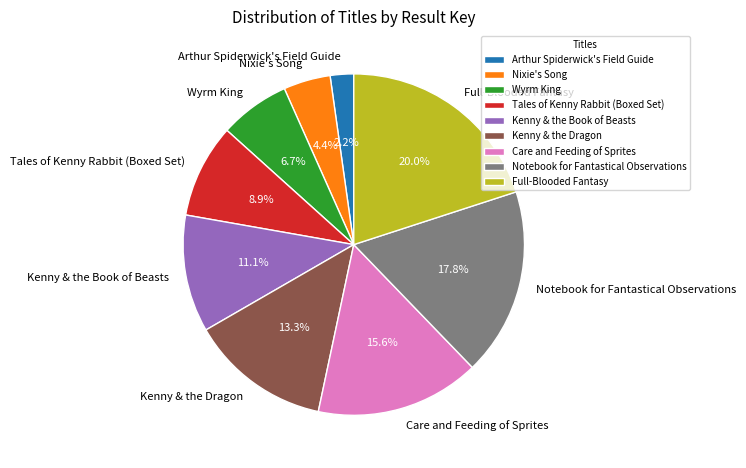

Which slice is the largest?

Full-Blooded Fantasy